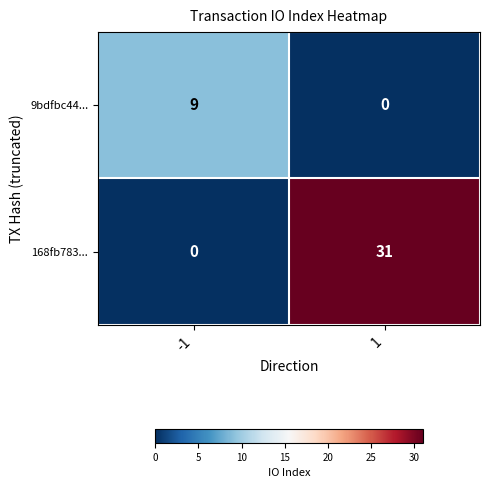

What is the sum of all 9bdfbc44... values?

9